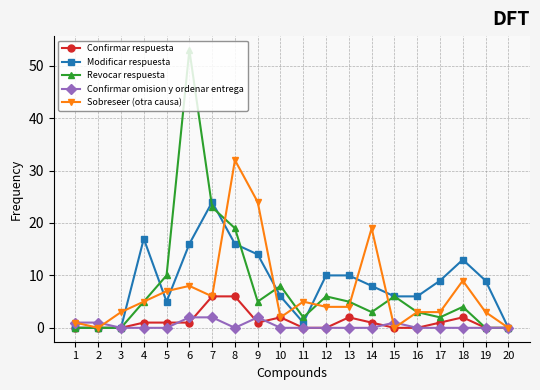

How many distinct data groups are displayed?

5